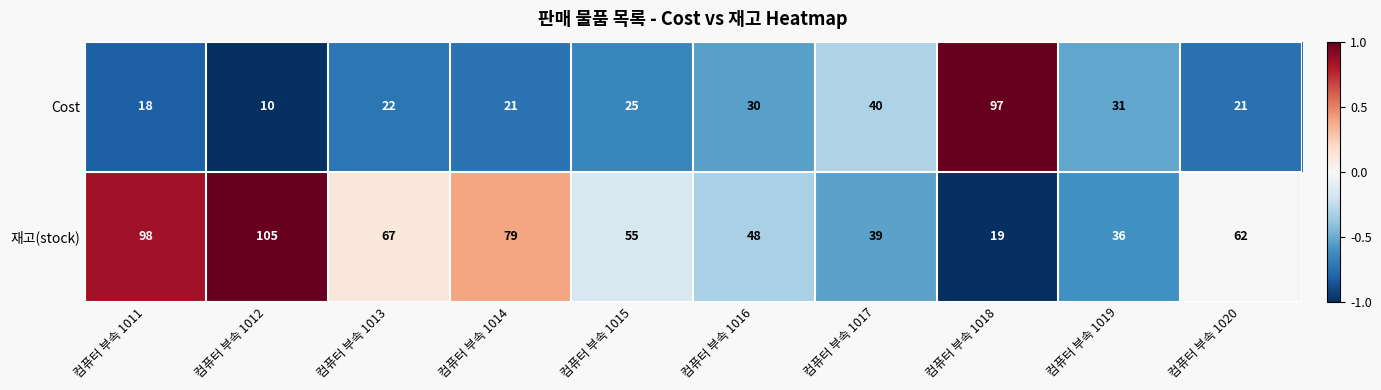

Which label corresponds to the smallest value in the chart?

컴퓨터 부속 1012